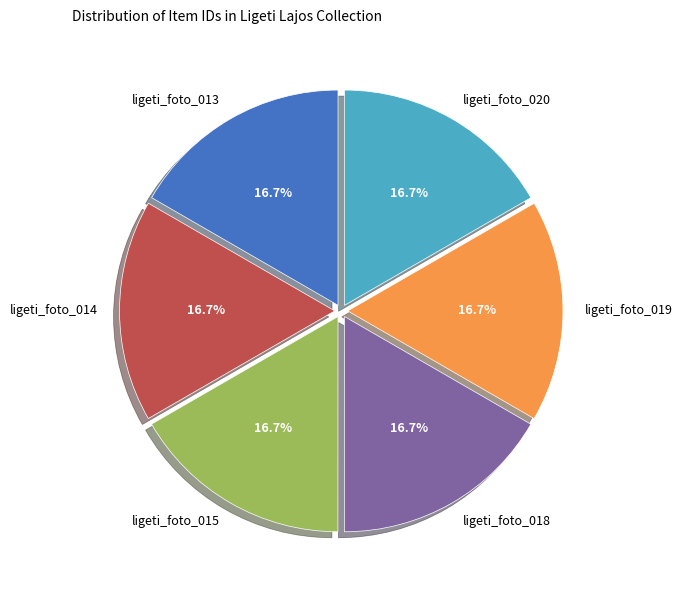

Is it true that ligeti_foto_014 is 17% of the pie?

True